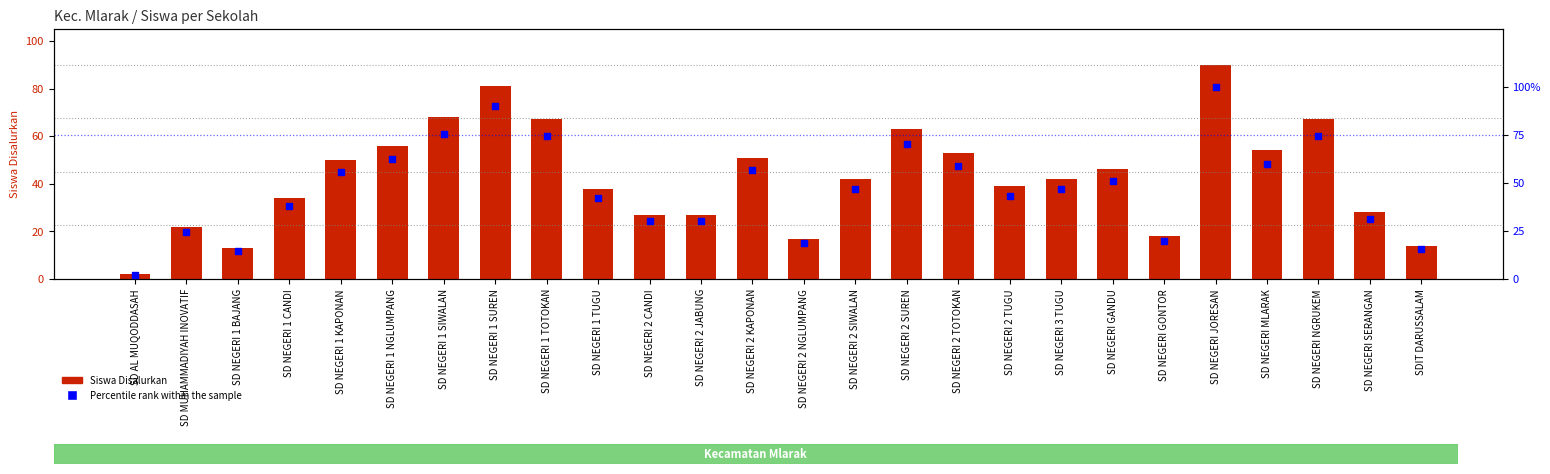

What are all the series names shown in the legend?

Siswa Disalurkan, Percentile rank within the sample